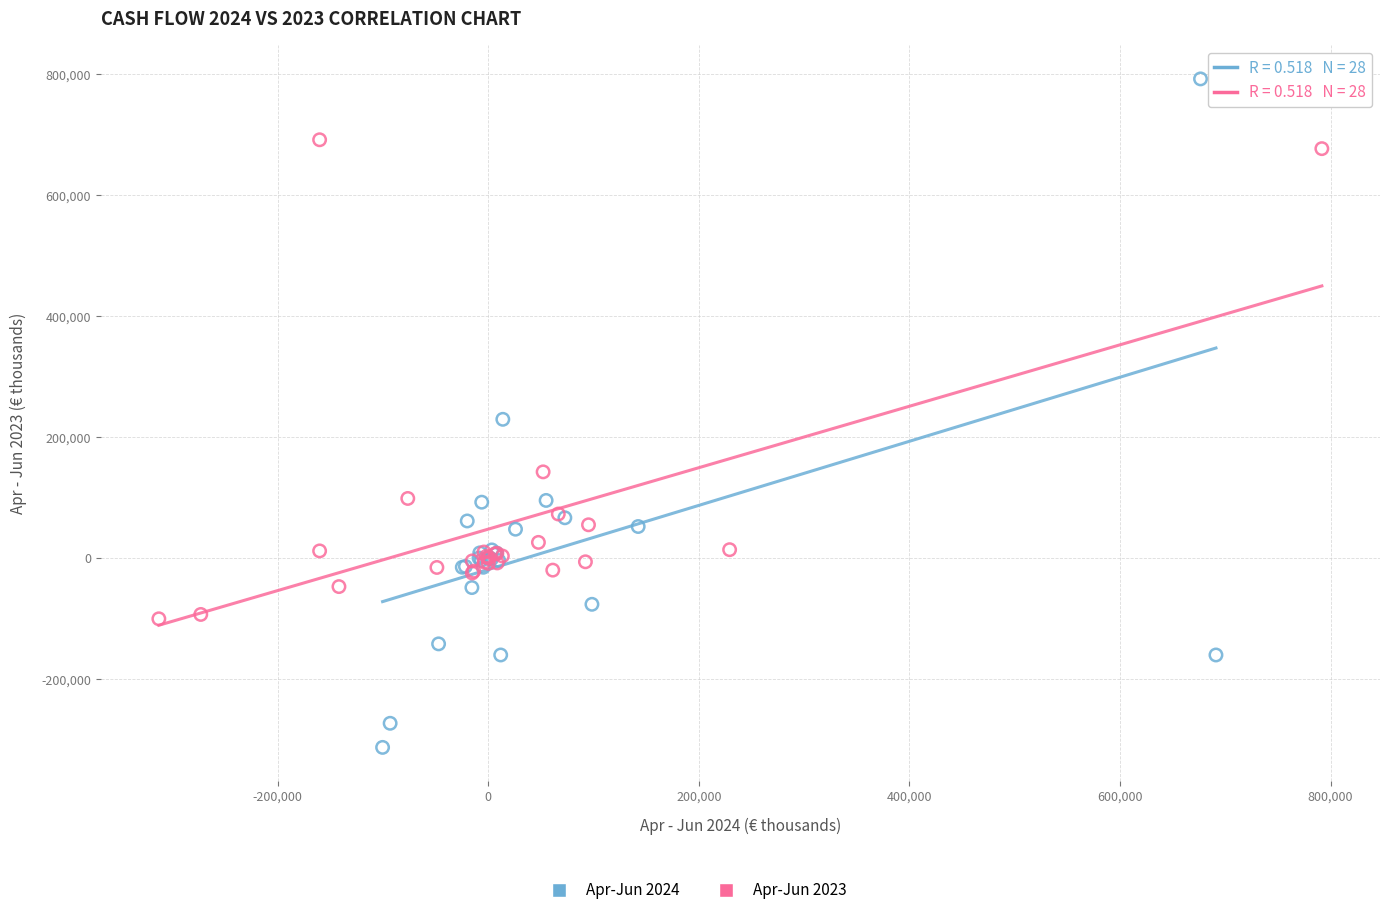

Which series reaches the minimum Y coordinate?

Apr-Jun 2024